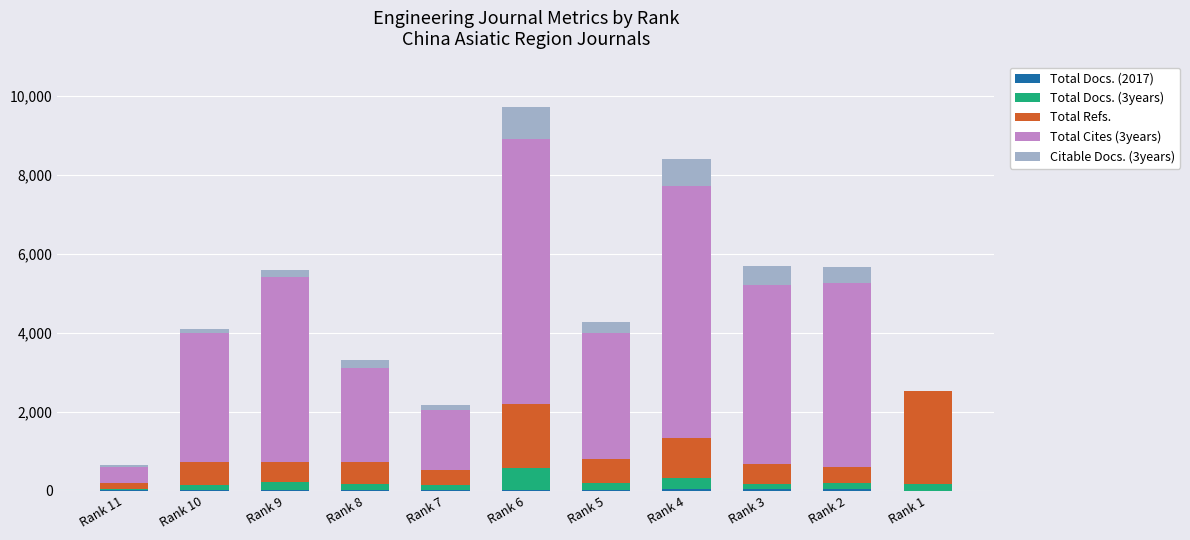

At which category is the sum across all series the highest?

Rank 6